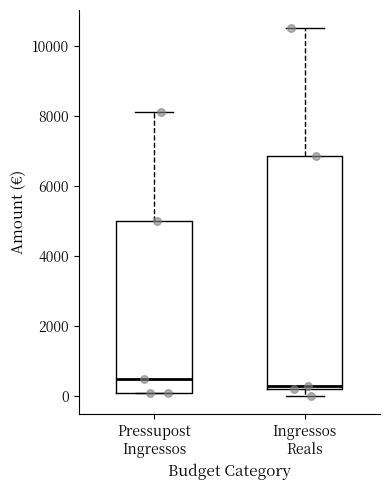

Which box has the highest median line?

Pressupost Ingressos